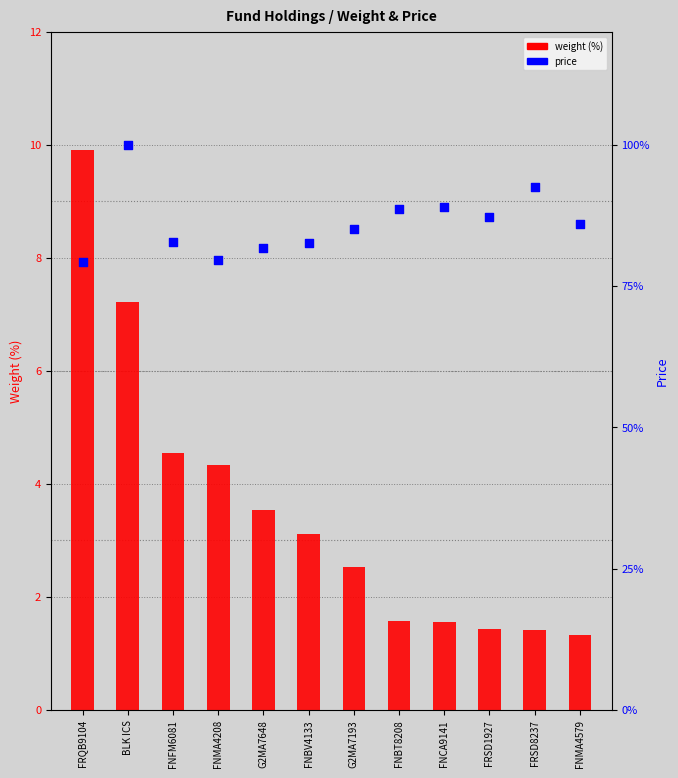

Which series contains the lowest Y value?

weight (%)